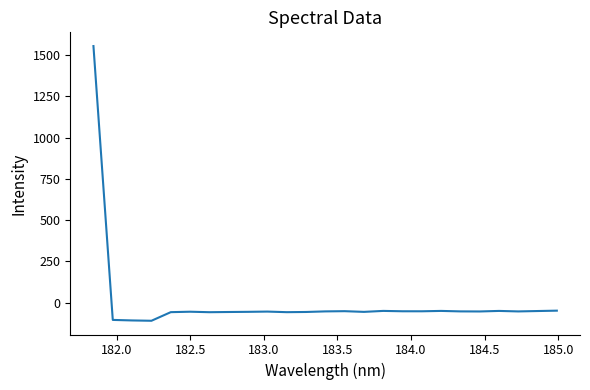

How many values are below -53?

16